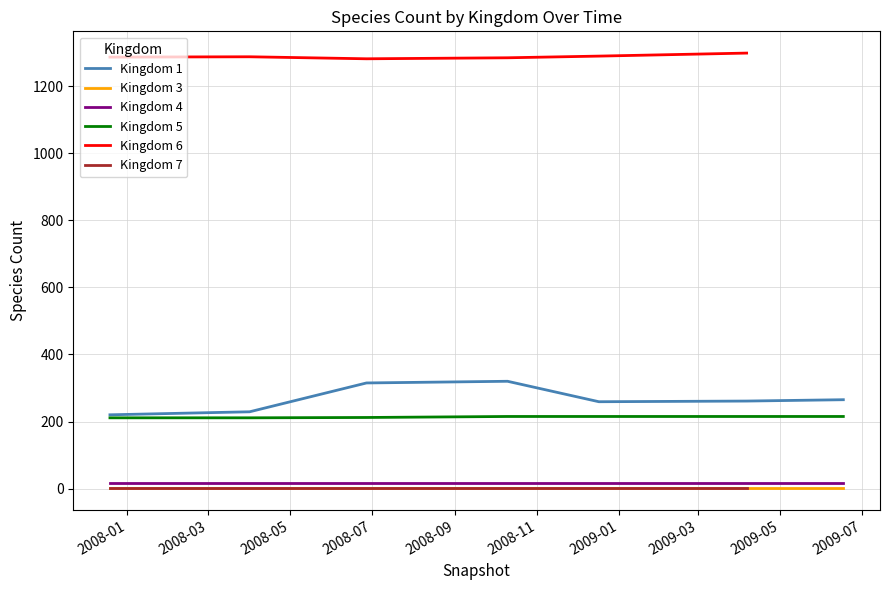

True or false: Kingdom 1 and Kingdom 3 cross at least once.

False